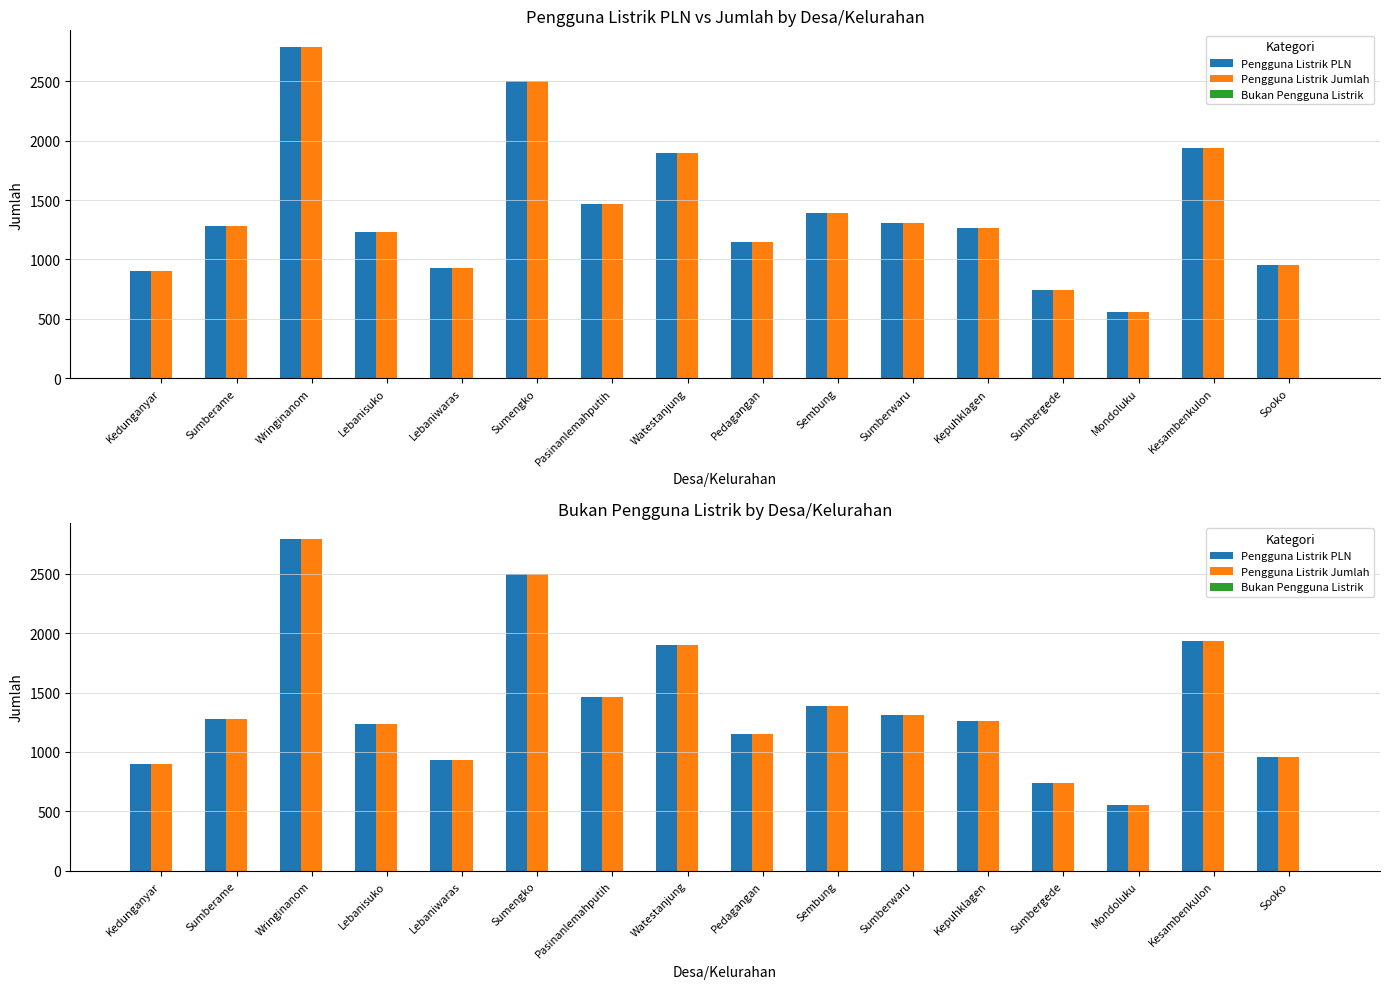

Does the chart contain any negative values?

No